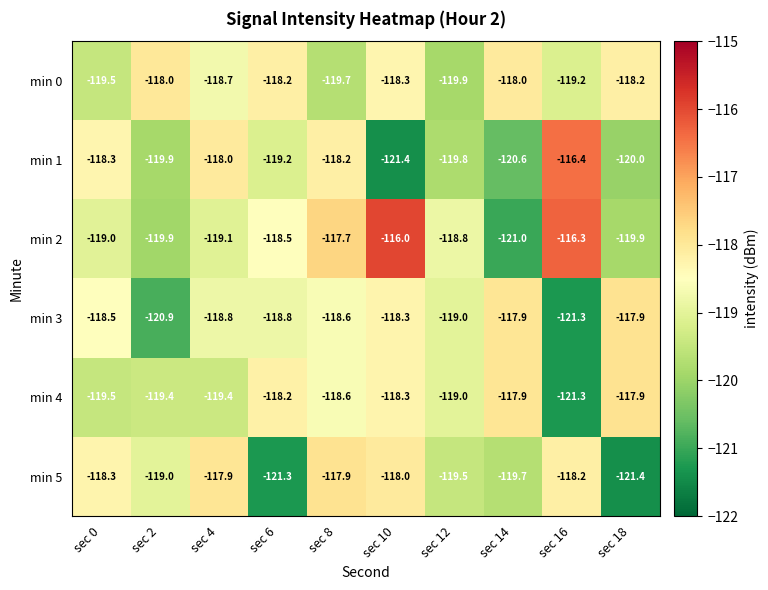

At which label does min 5 first exceed -118?

sec 4